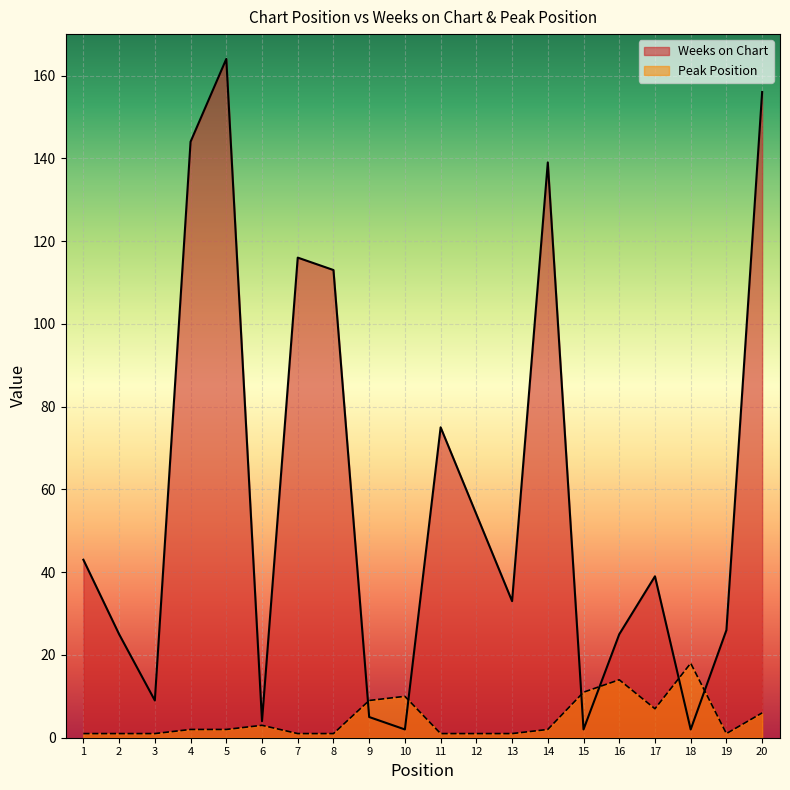

Which series changed the most between 1 and 9?

Weeks on Chart